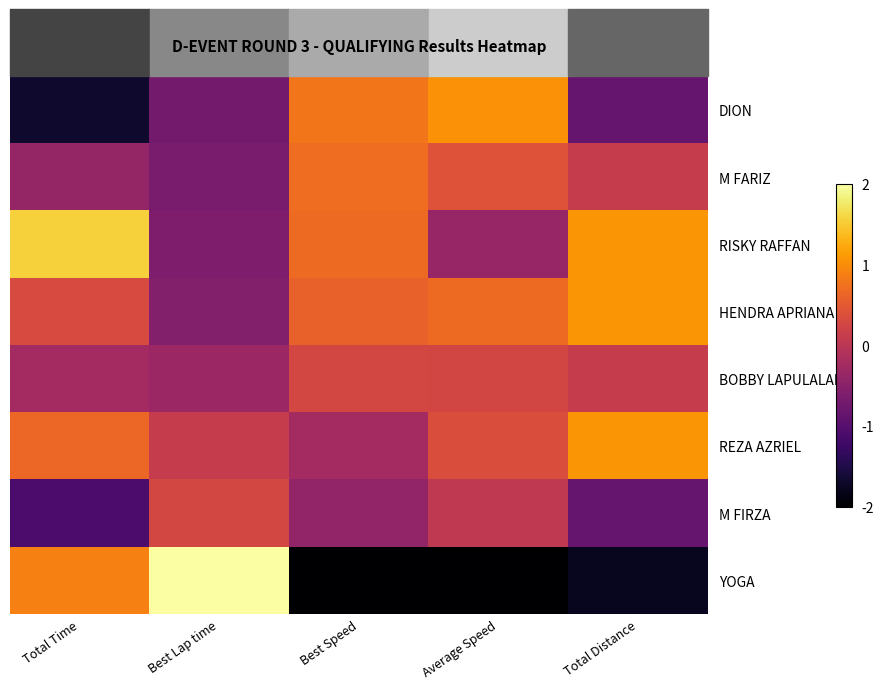

How many distinct data groups are displayed?

8